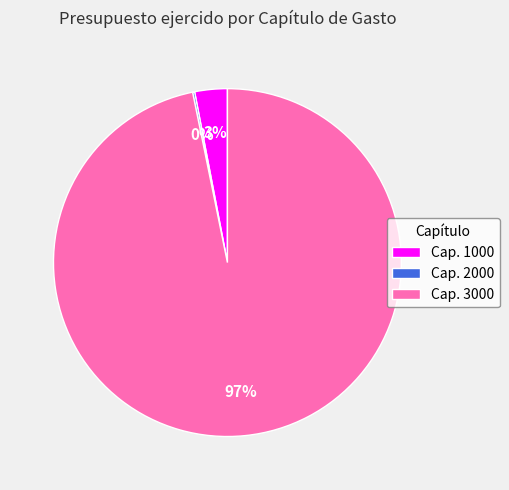

The Cap. 3000 slice represents 97% of the pie. True or false?

True